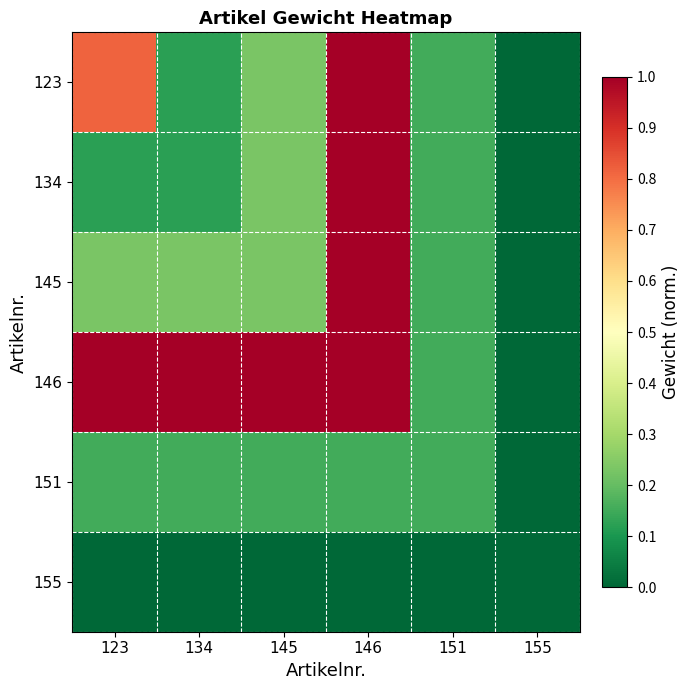

Between 123 and 151, which series saw the biggest shift?

146